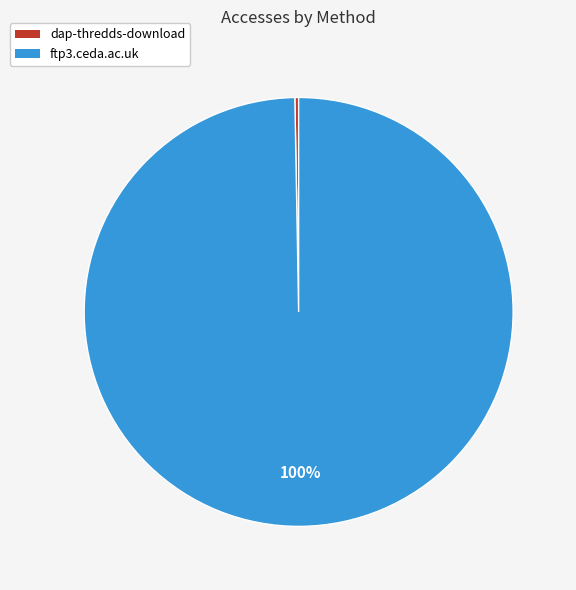

How many segments does this pie chart have?

2